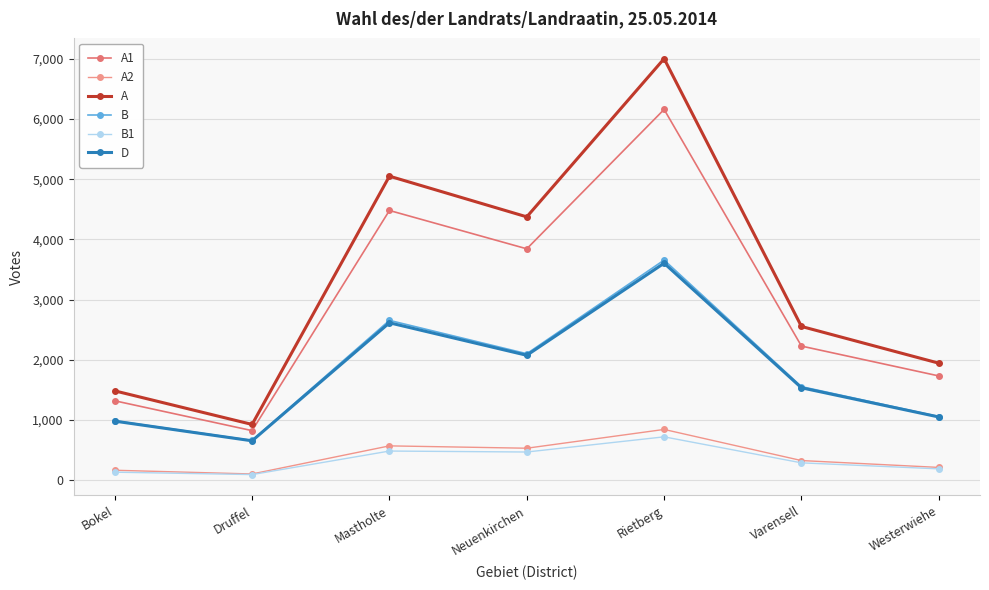

Does the chart have visible grid lines?

Yes